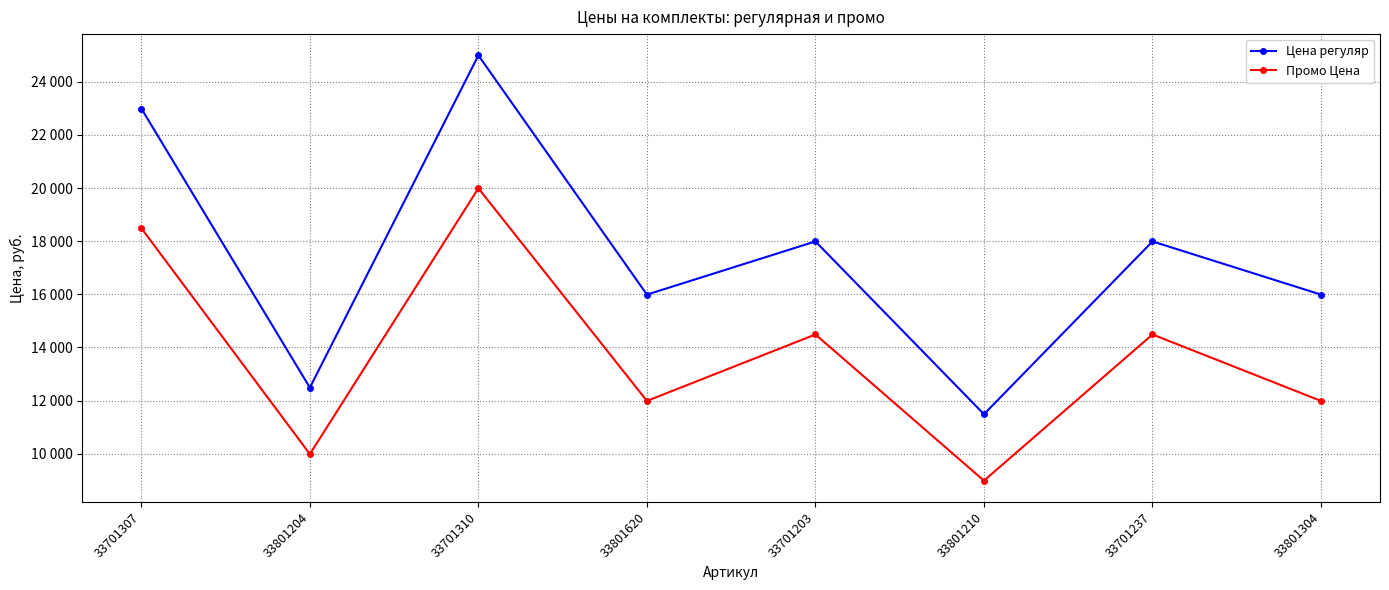

What is the spread (max minus min) of values at 33701310?

5000